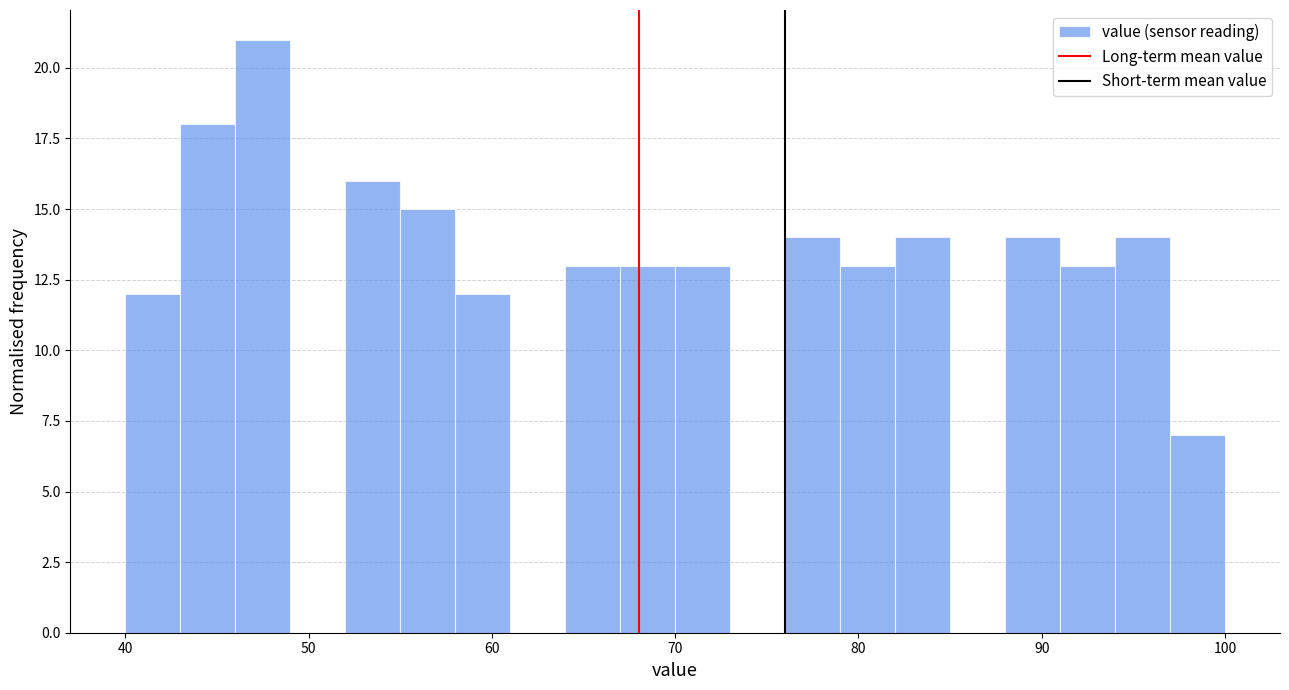

Read against the x-axis, roughly where is the centre of the tallest bar?

48